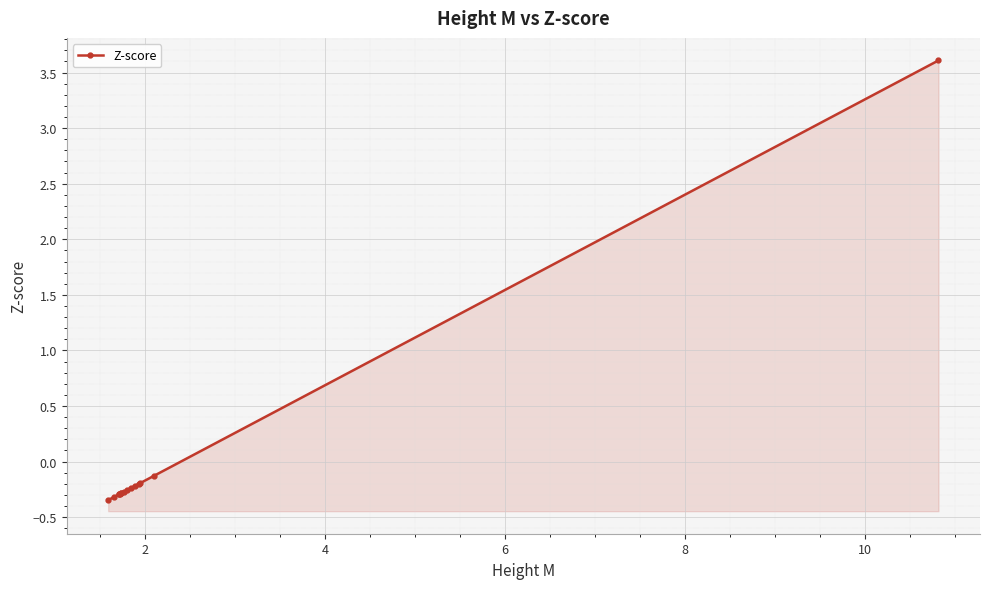

The value at 10 is -0.1. True or false?

False